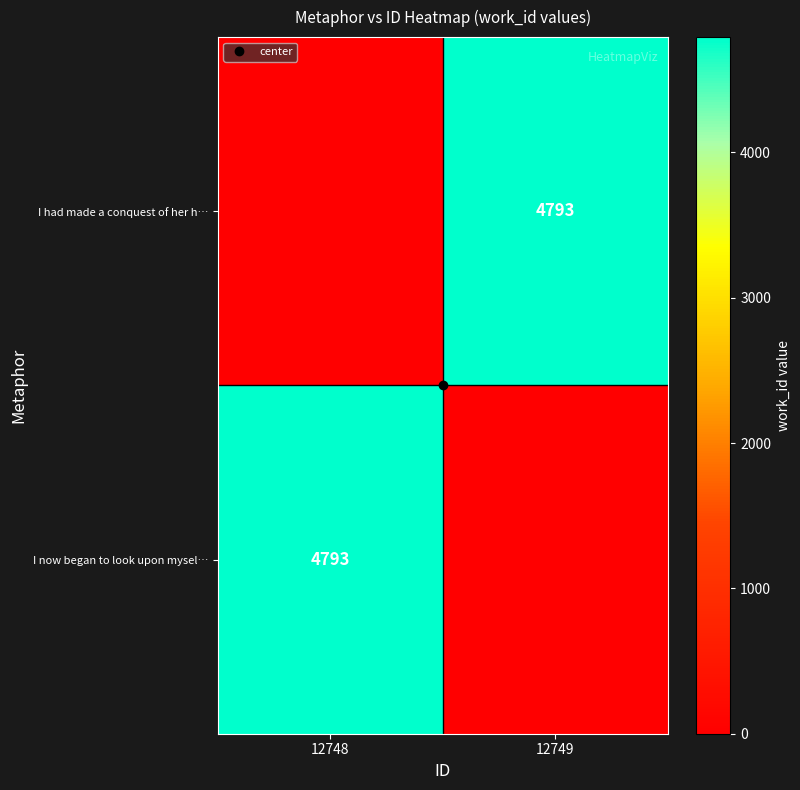

How many categories are shown in the chart?

2